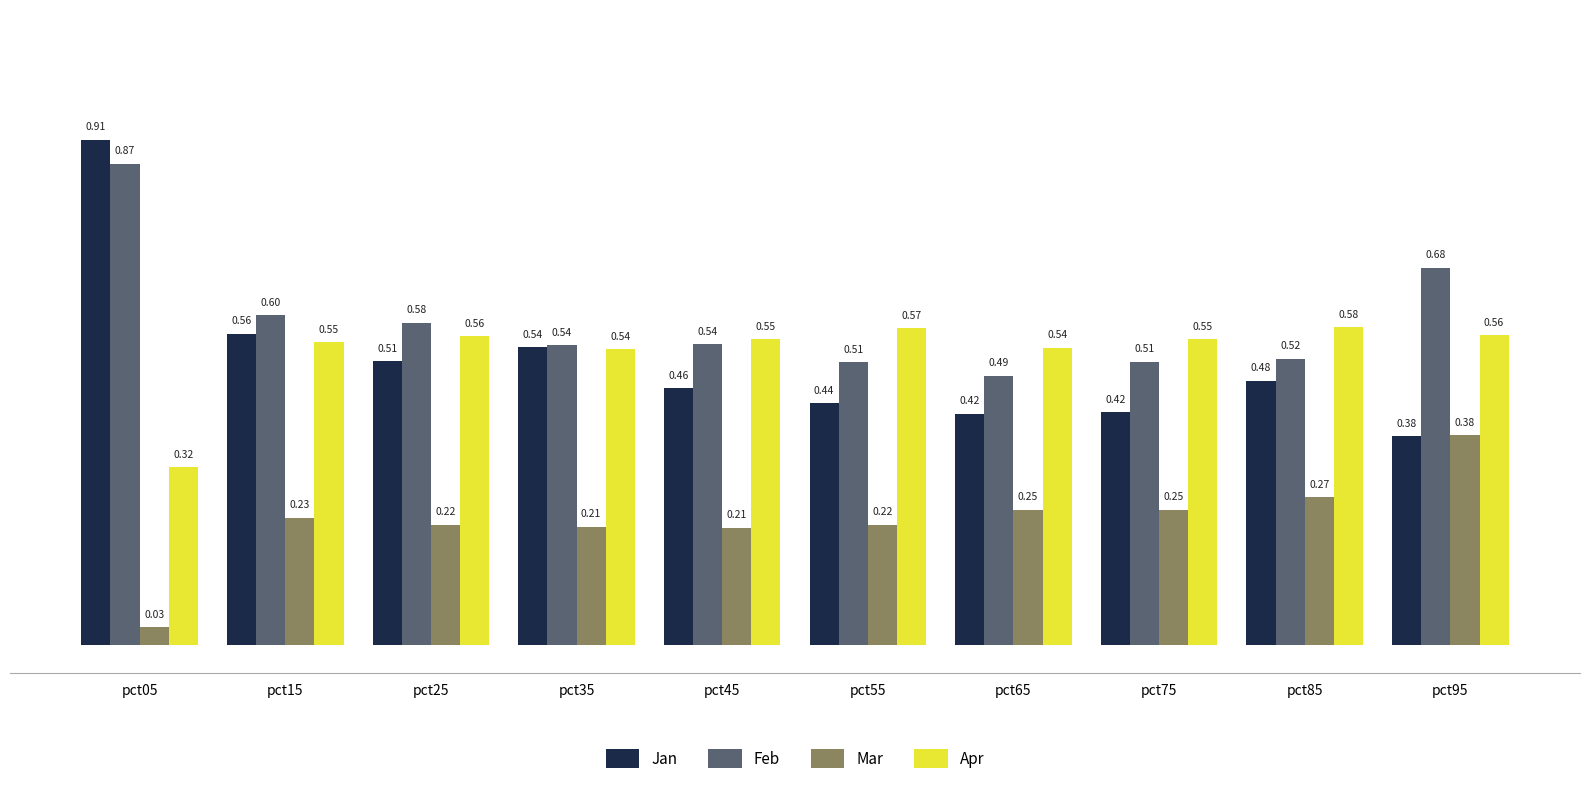

List the series in order of their peak value, highest first.

Jan, Feb, Apr, Mar